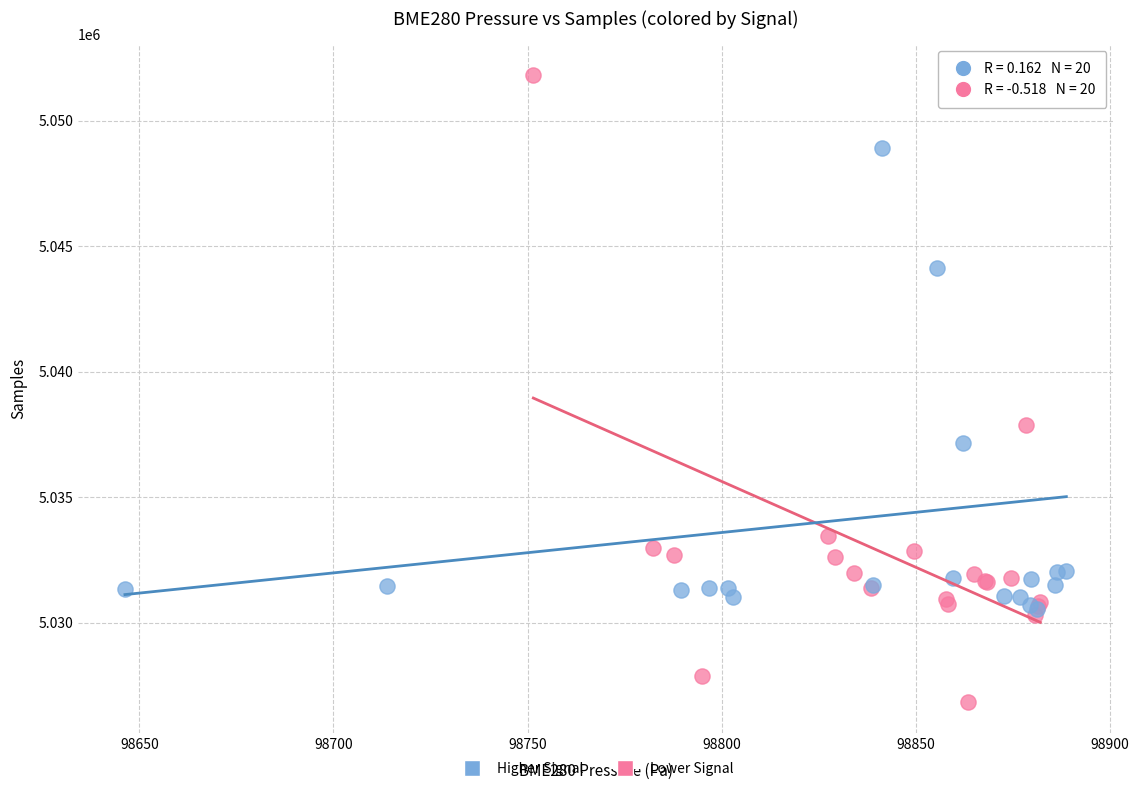

Which series has the widest spread of Y values?

Lower Signal